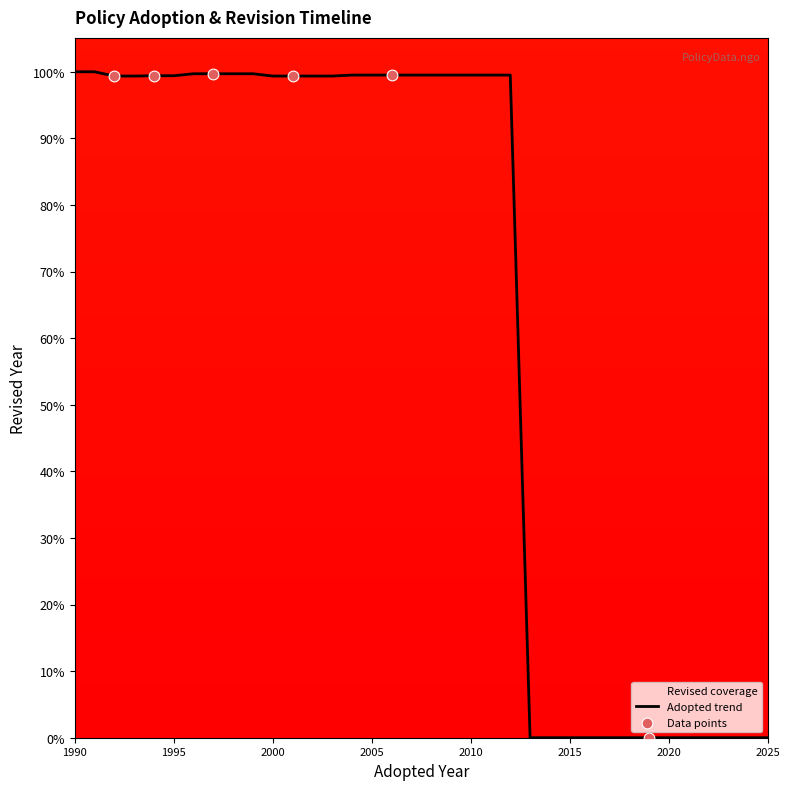

Is it true that the value at 2020 is 0.0?

True